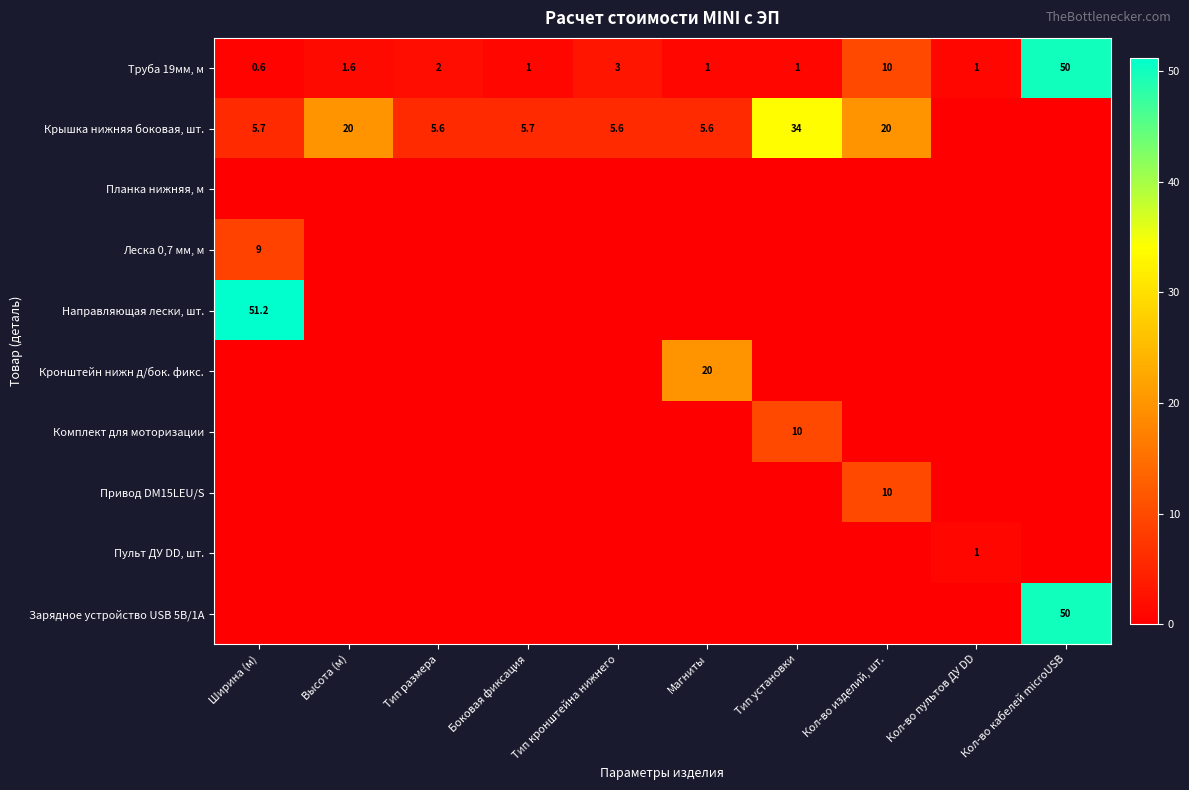

What is the difference between the highest and lowest values at Высота (м)?

20.0